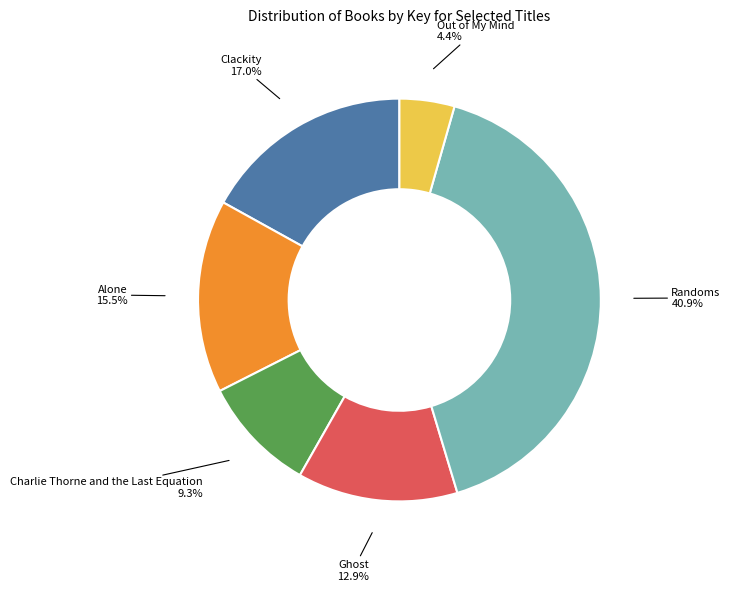

Is there any slice that represents more than half of the pie?

No